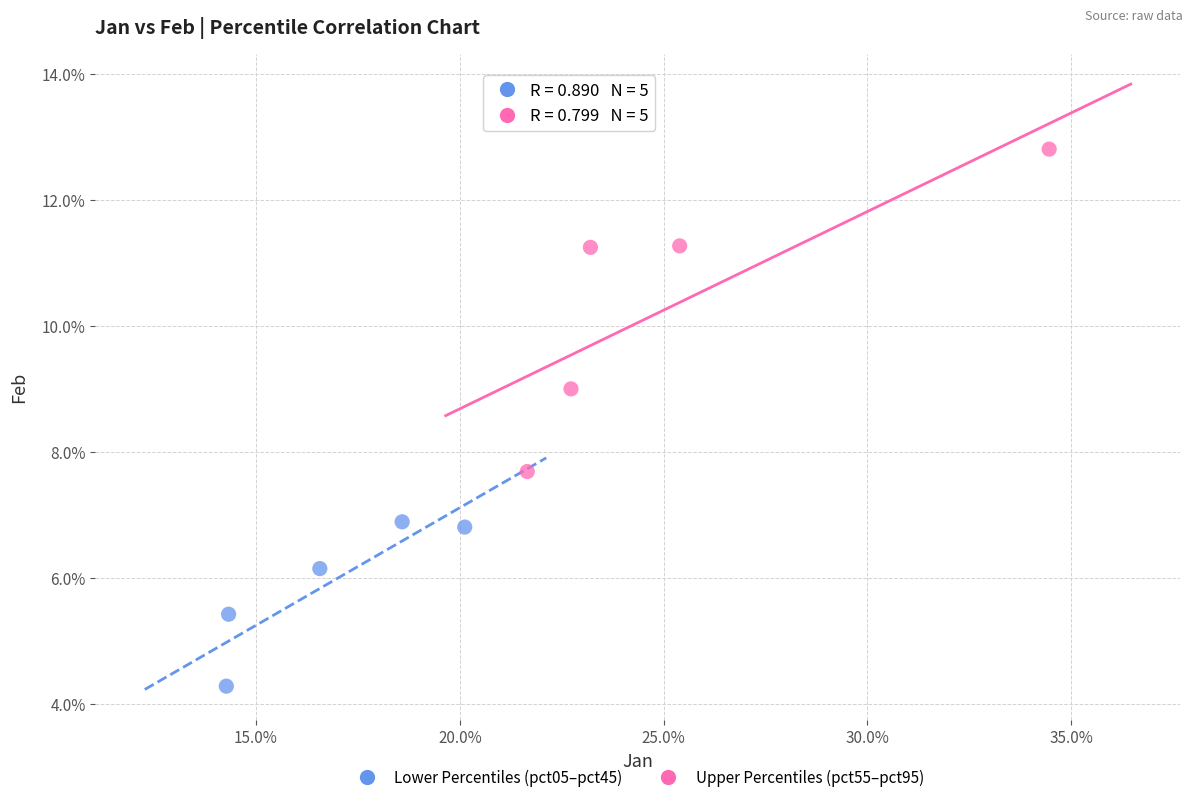

What are all the series names shown in the legend?

Lower Percentiles (pct05–pct45), Upper Percentiles (pct55–pct95)